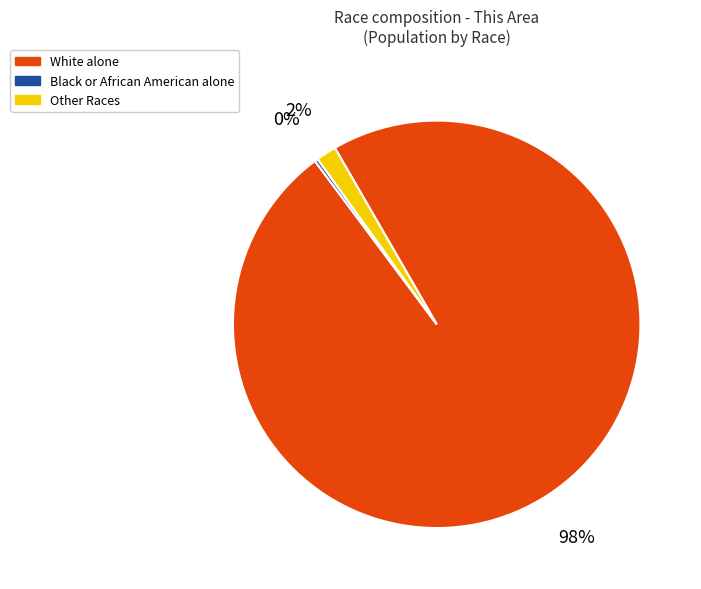

What is the largest slice in the pie chart?

White alone